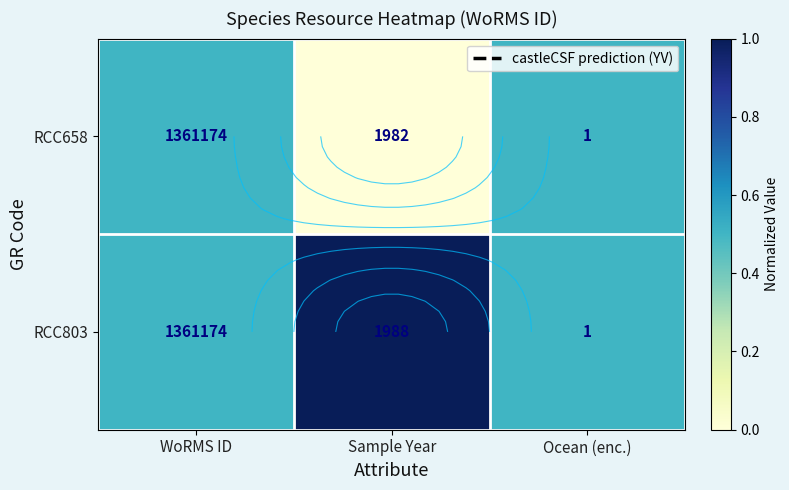

What is the sum of all RCC803 values?

2.0